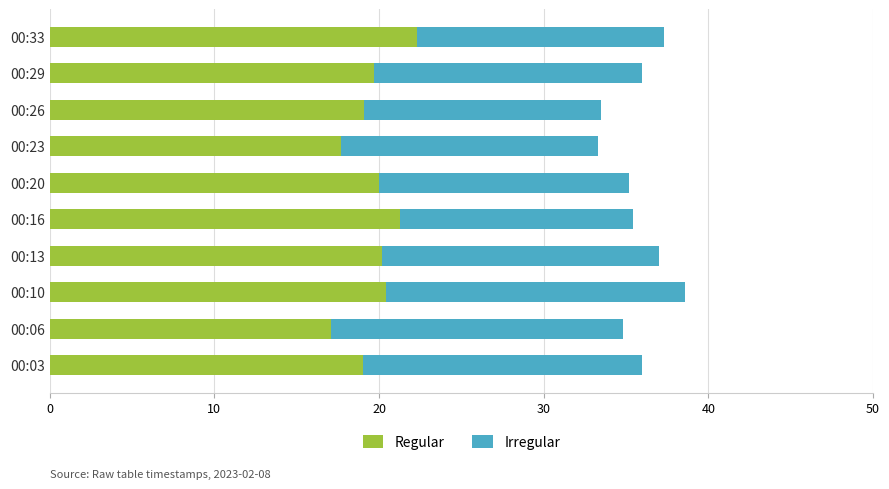

What are all the series names shown in the legend?

Regular, Irregular